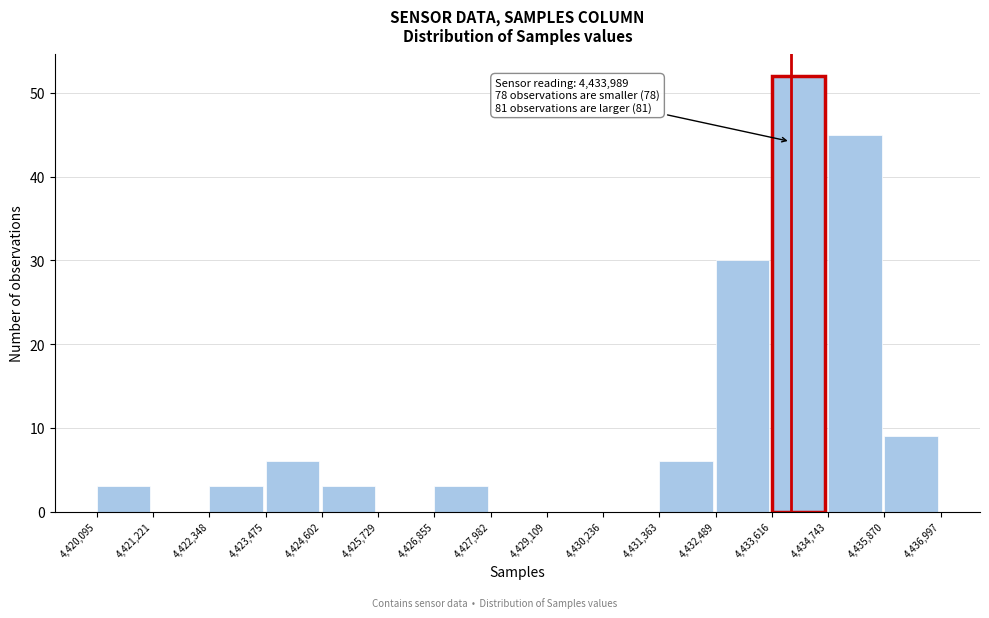

Over which range of the x-axis is the bar tallest?

4,433,616 to 4,434,743